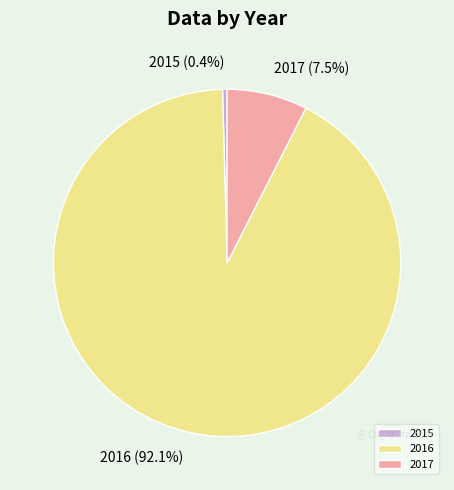

The 2015 slice represents 0% of the pie. True or false?

True